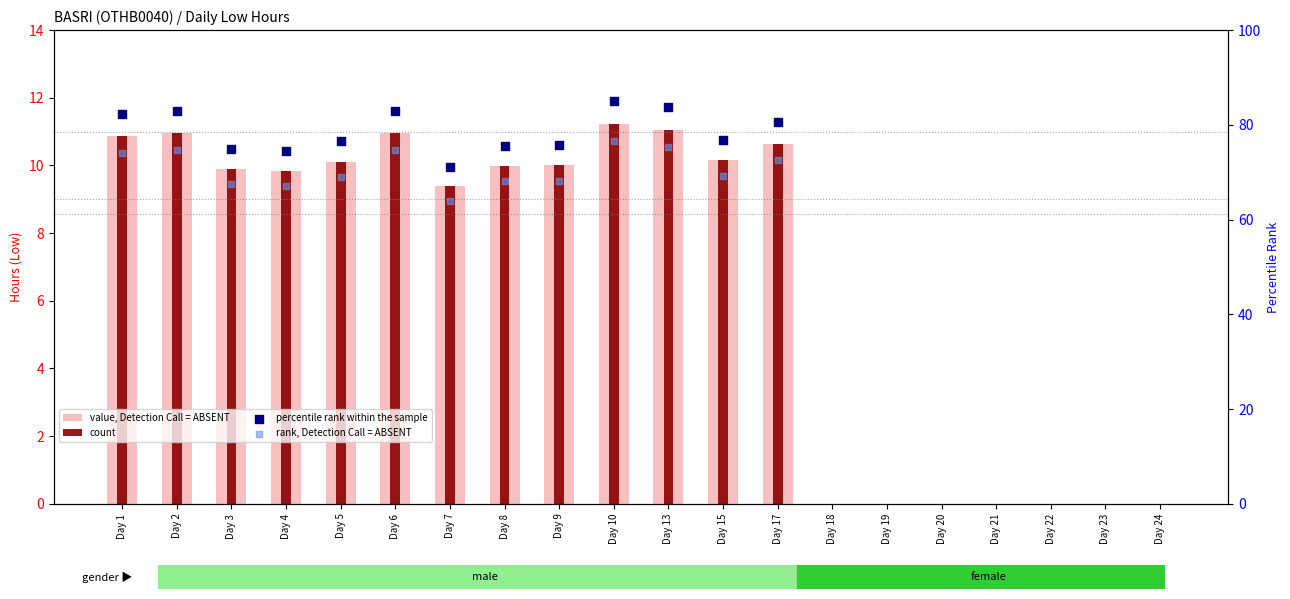

What is the change in value from Day 5 to Day 8?

-0.1